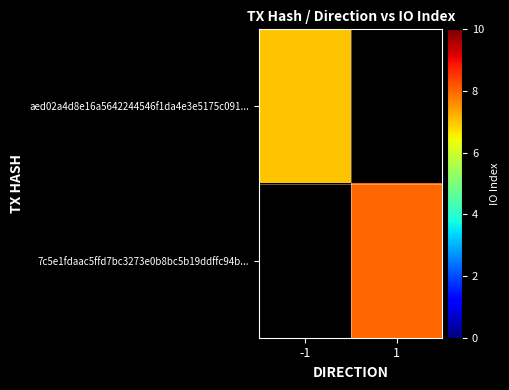

At -1, list the series in order from smallest to largest.

aed02a4d8e16a5642244546f1da4e3e5175c091..., 7c5e1fdaac5ffd7bc3273e0b8bc5b19ddffc94b...